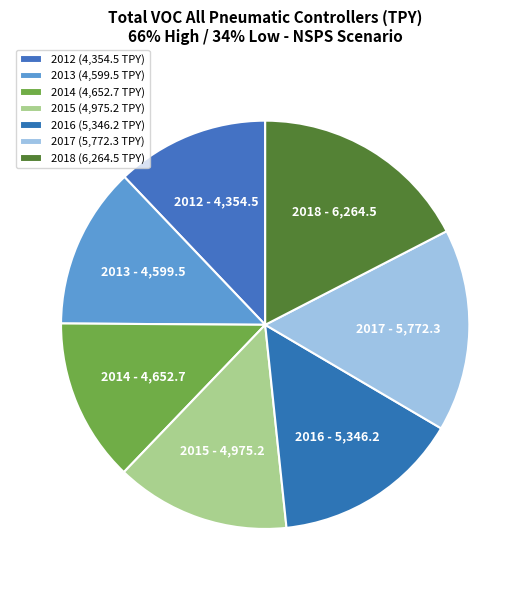

Does 2015 represent more than half of the total?

No